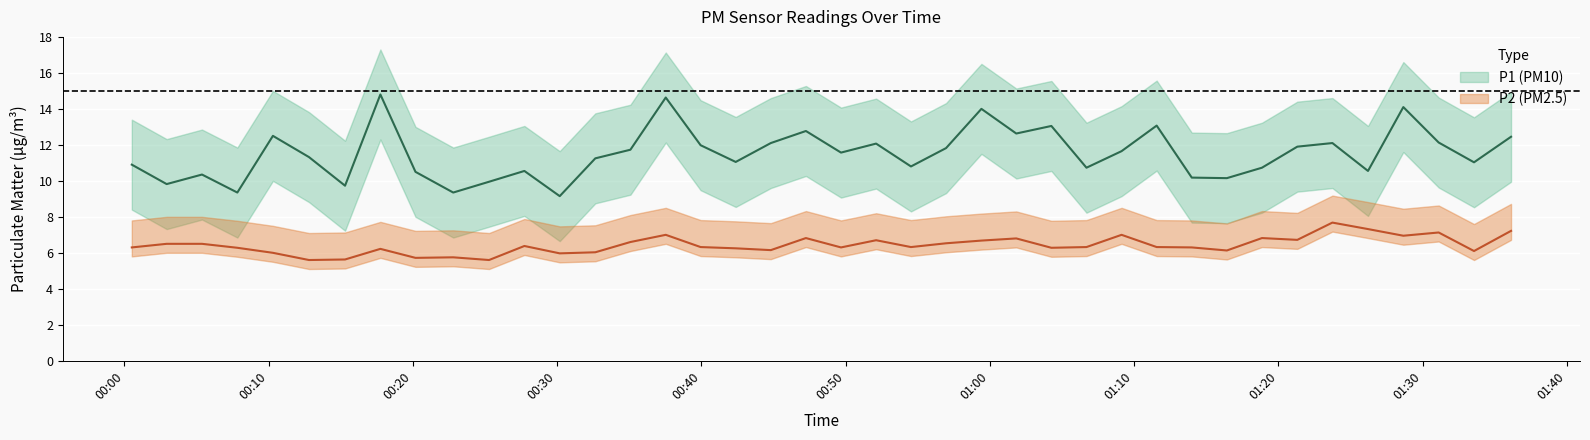

What is the sum of all P1 values?

460.5